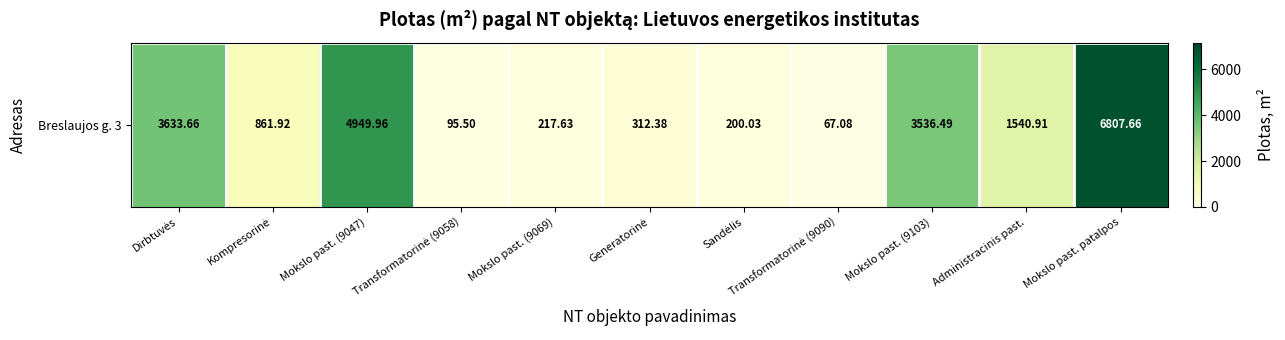

Rank the categories by value from lowest to highest.

Transformatorinė (9090), Transformatorinė (9058), Sandėlis, Mokslo past. (9069), Generatorinė, Kompresorinė, Administracinis past., Mokslo past. (9103), Dirbtuvės, Mokslo past. (9047), Mokslo past. patalpos